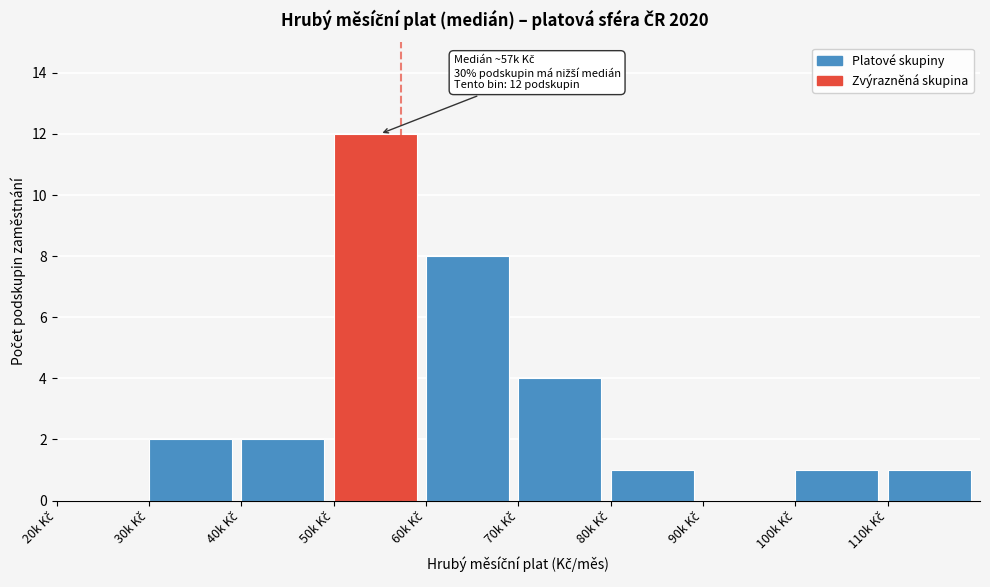

What is the sum of all values?

31